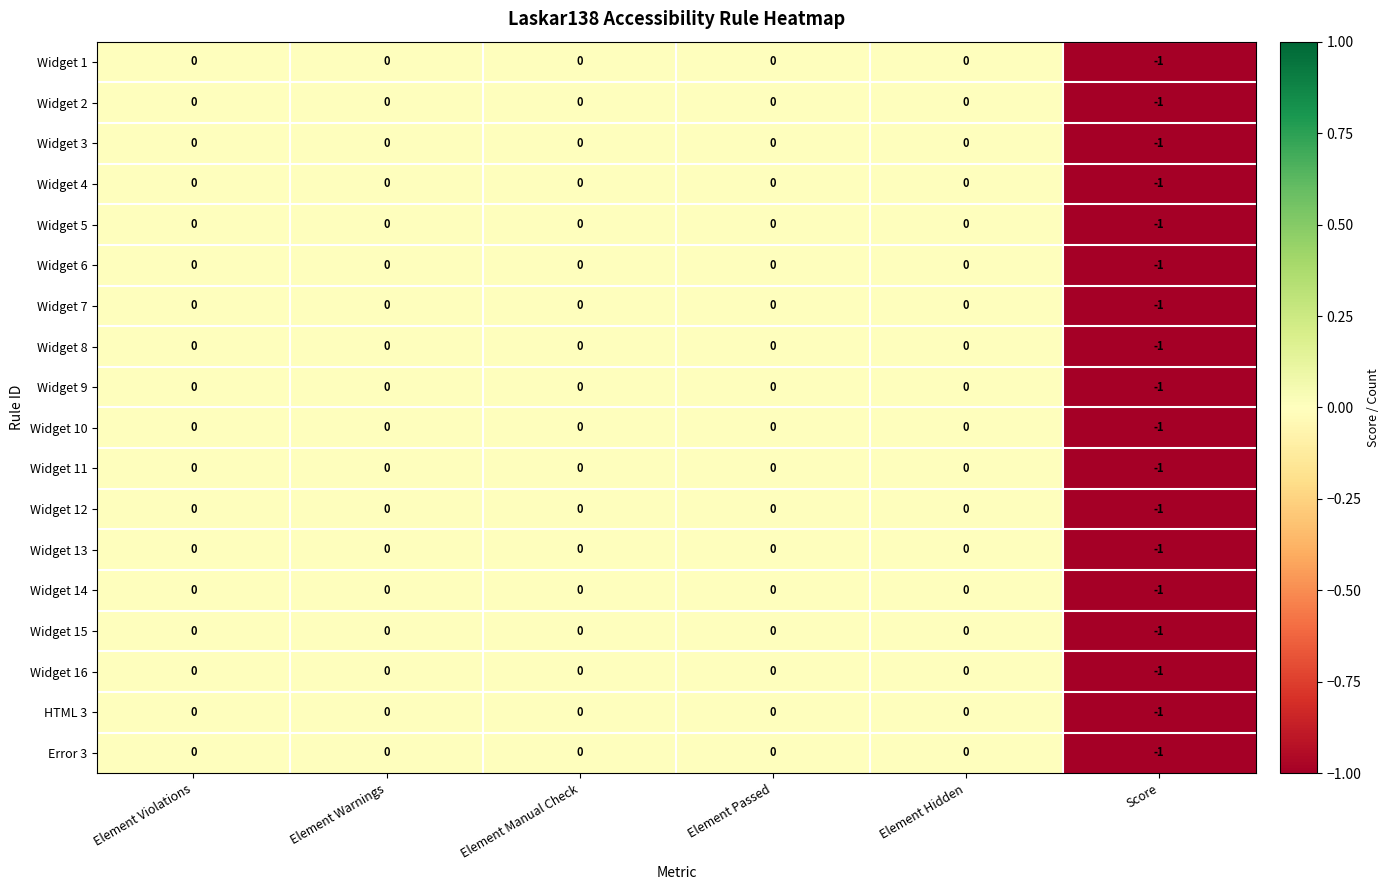

The value of Widget 1 at Element Manual Check is 0. True or false?

True